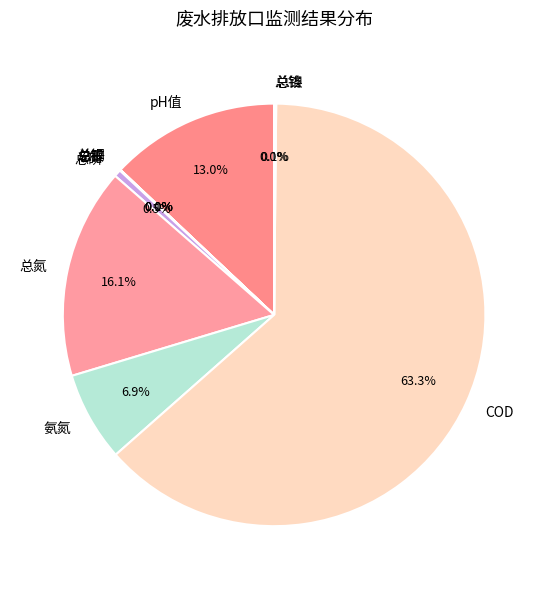

Which category has the biggest portion of the pie?

COD